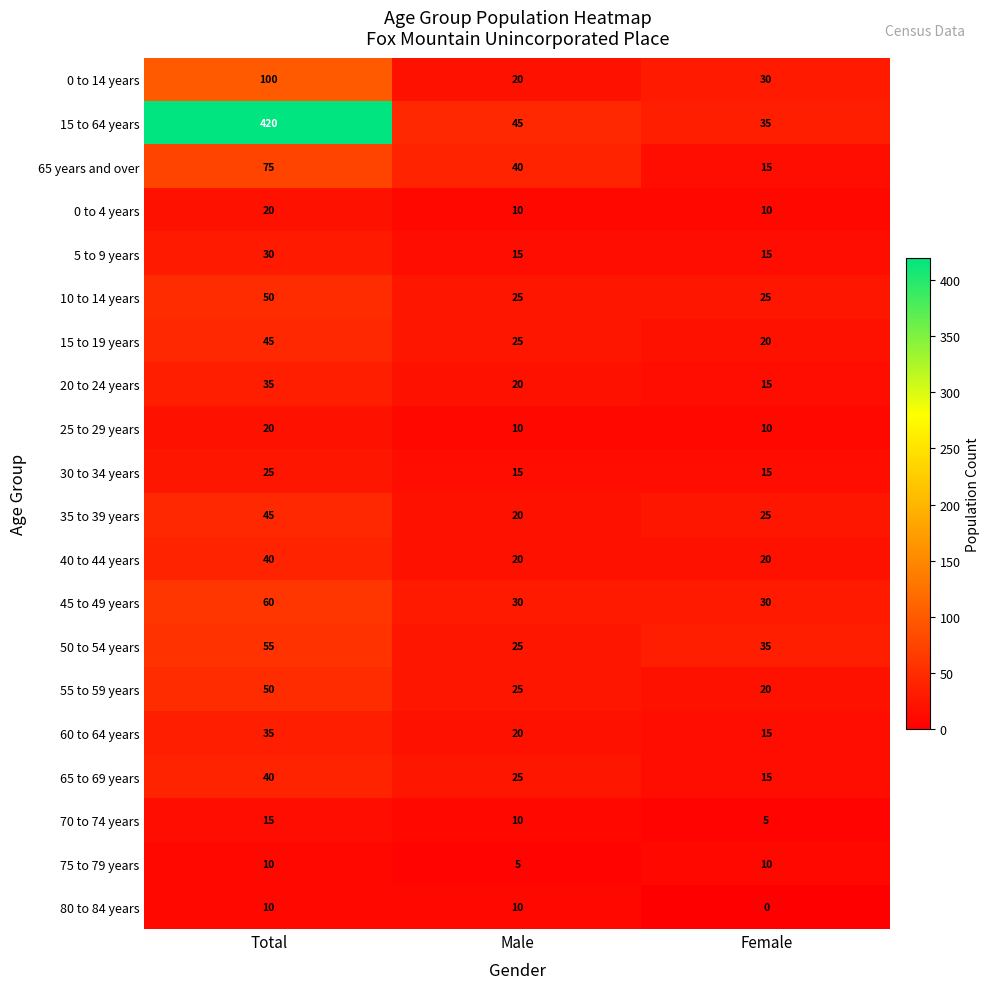

The 60 to 64 years series shows 21 at Female. True or false?

False